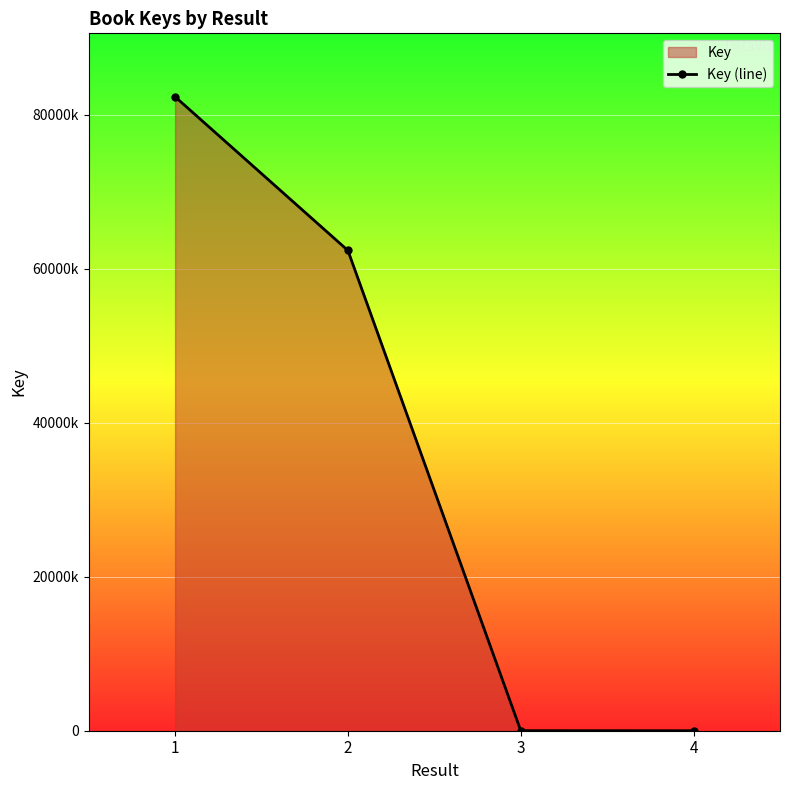

What is the change in value from 1 to 3?

-82324745